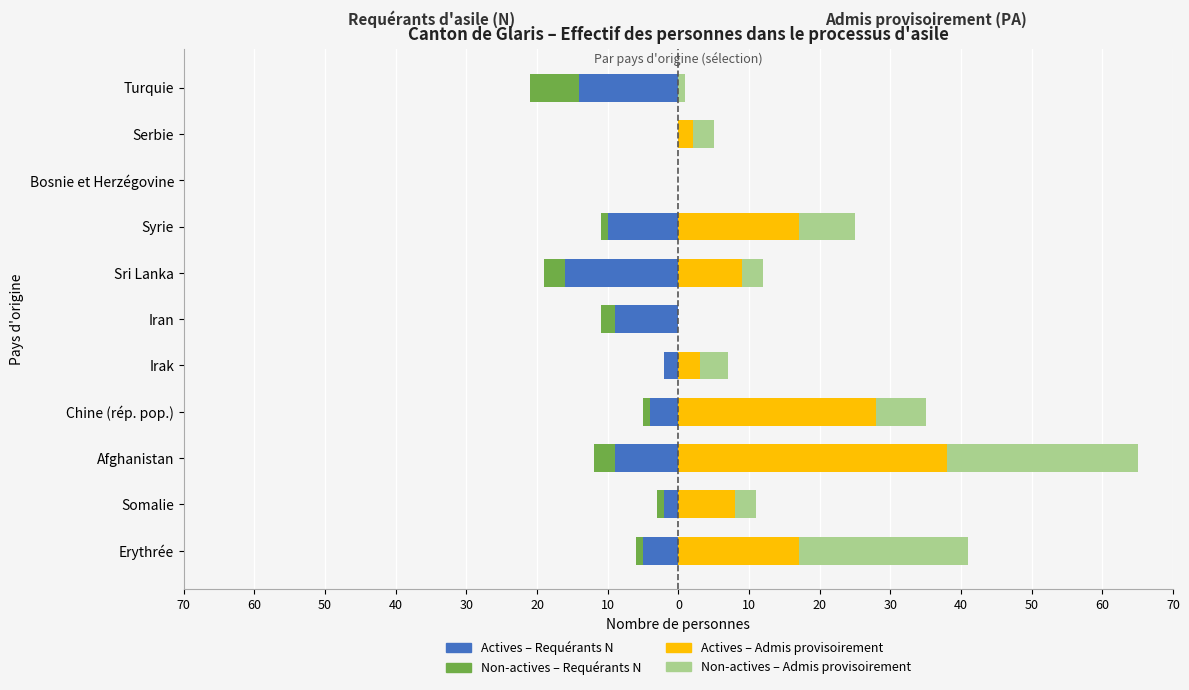

Which series has the largest total across all categories?

Actives – Admis provisoirement